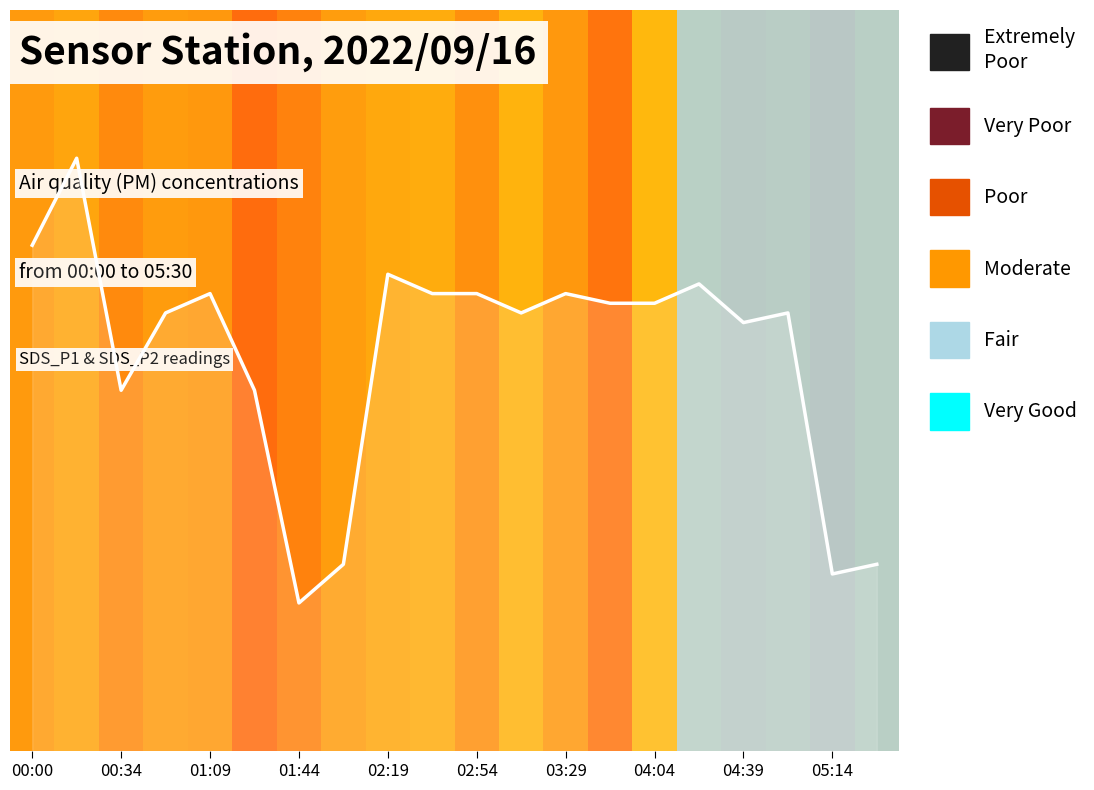

Does the chart display data point markers on the line(s)?

No